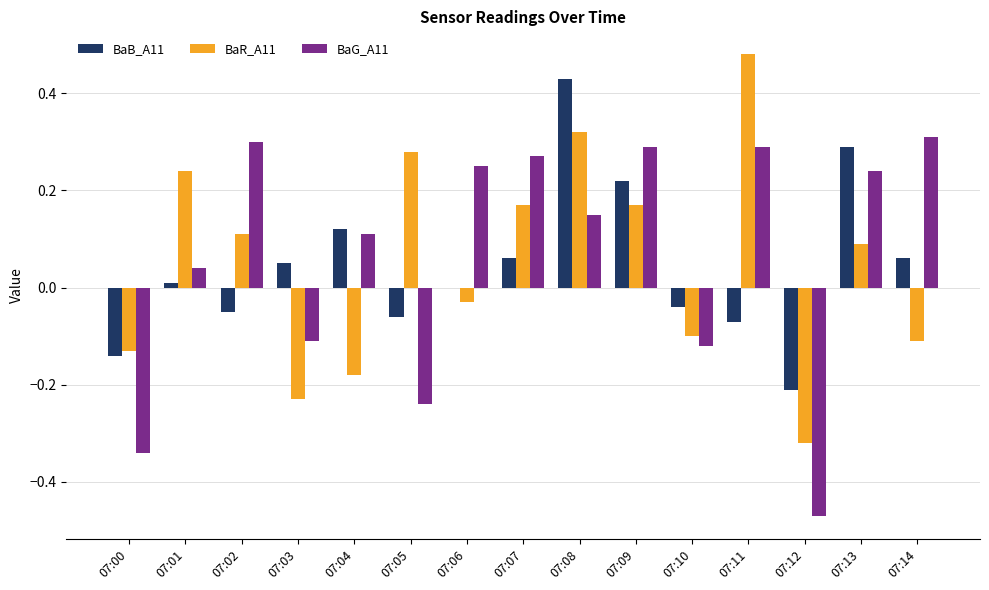

Count the number of categories in the chart.

15